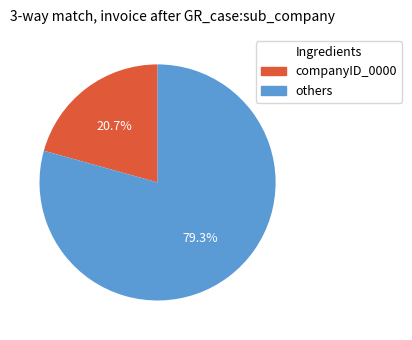

How many segments does this pie chart have?

2